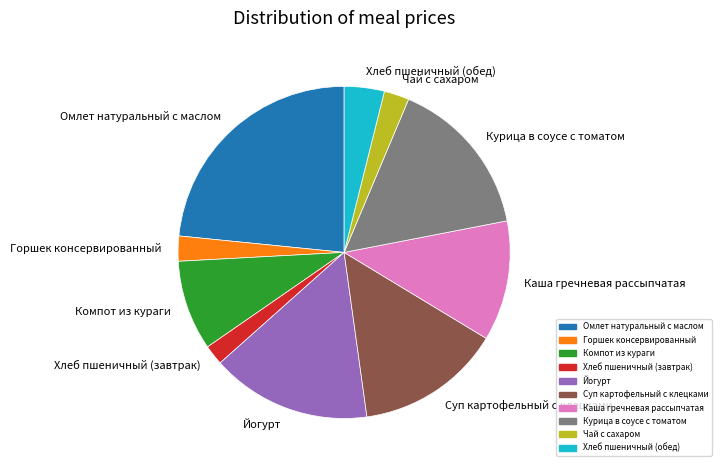

Is the sum of Йогурт and Омлет натуральный с маслом greater than half?

No